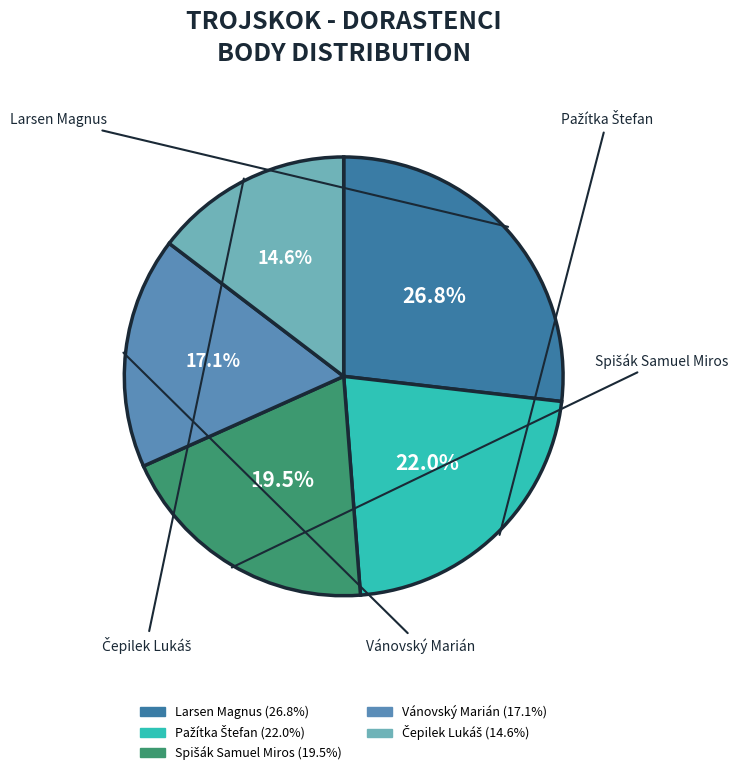

Combined, what portion of the pie is Larsen Magnus and Vánovský Marián?

43.9%